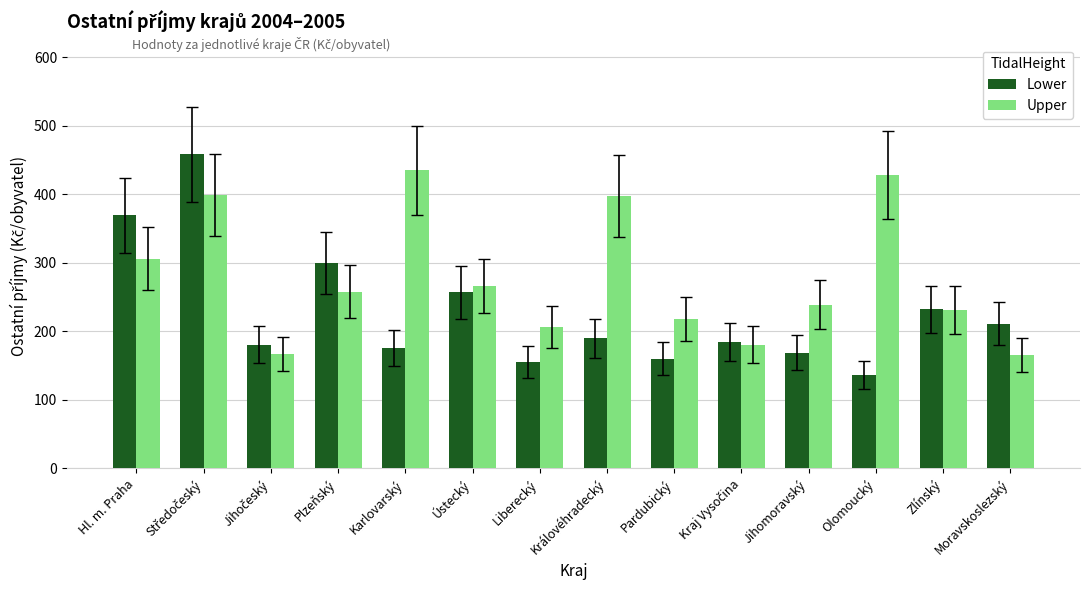

What is the spread (max minus min) of values at Olomoucký?

292